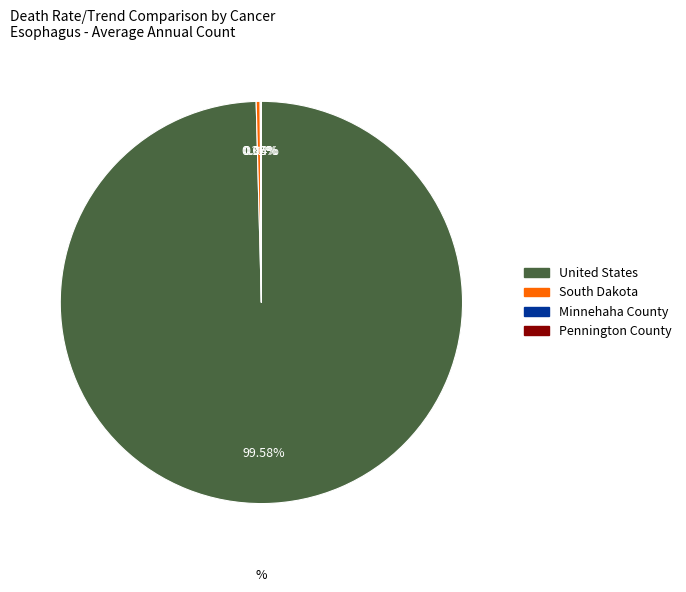

What is the largest slice in the pie chart?

United States